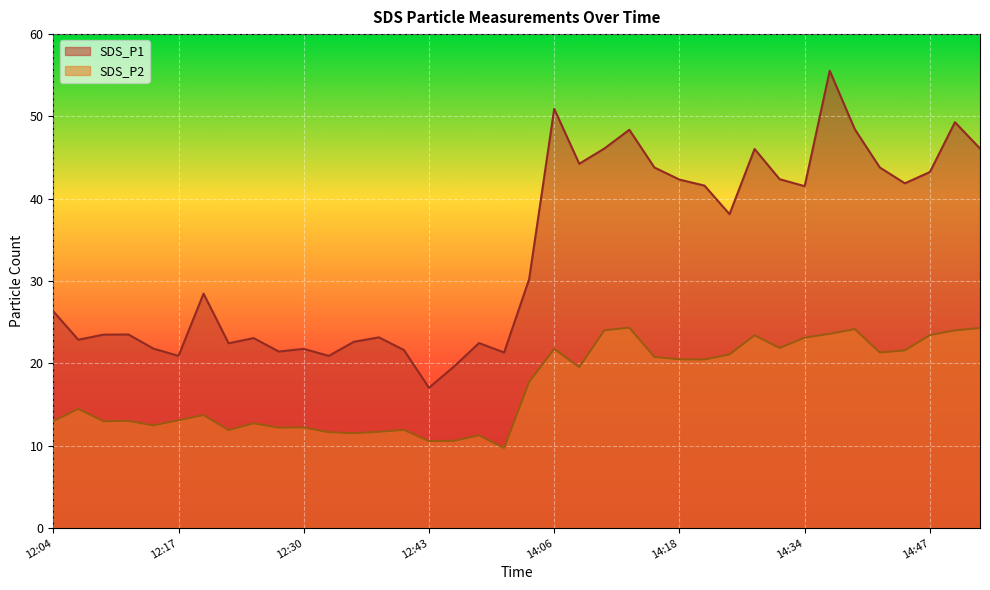

Reading left to right, extract all data points from this chart.

SDS_P1: 26.3	22.9	23.5	23.5	21.8	20.9	28.5	22.4	23.1	21.4	21.8	20.9	22.6	23.2	21.6	17.1	19.6	22.5	21.3	30.2	50.9	44.2	46.1	48.4	43.8	42.3	41.6	38.1	46.0	42.4	41.5	55.5	48.5	43.8	41.9	43.2	49.3	46.1
SDS_P2: 13.0	14.5	13.0	13.0	12.5	13.1	13.7	11.9	12.7	12.2	12.2	11.7	11.5	11.7	11.9	10.6	10.6	11.3	9.7	17.8	21.8	19.6	24.0	24.4	20.8	20.5	20.5	21.1	23.4	21.9	23.1	23.6	24.2	21.3	21.6	23.4	24.0	24.3